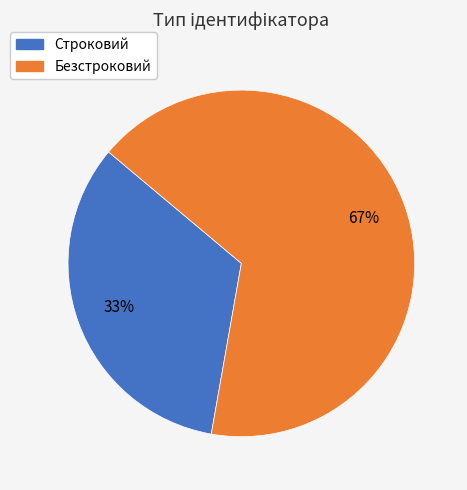

To the nearest percent, what portion does Строковий represent?

33%